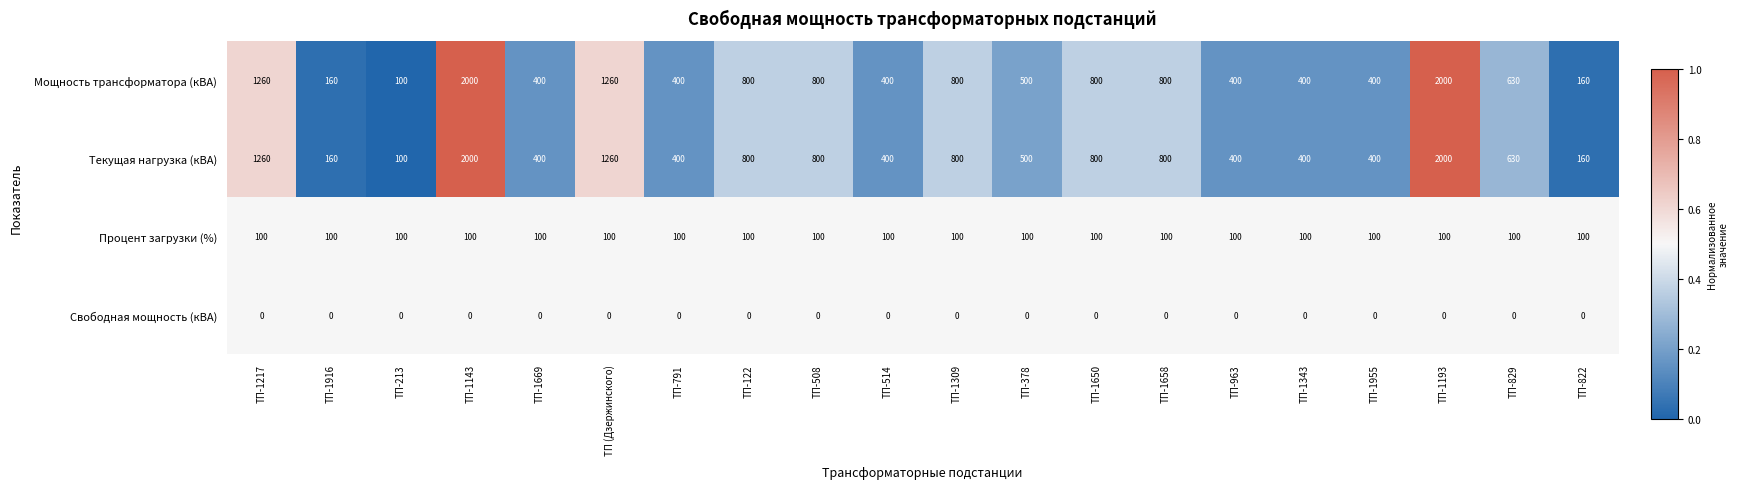

The Текущая нагрузка (кВА) series shows 800 at ТП-1658. True or false?

True